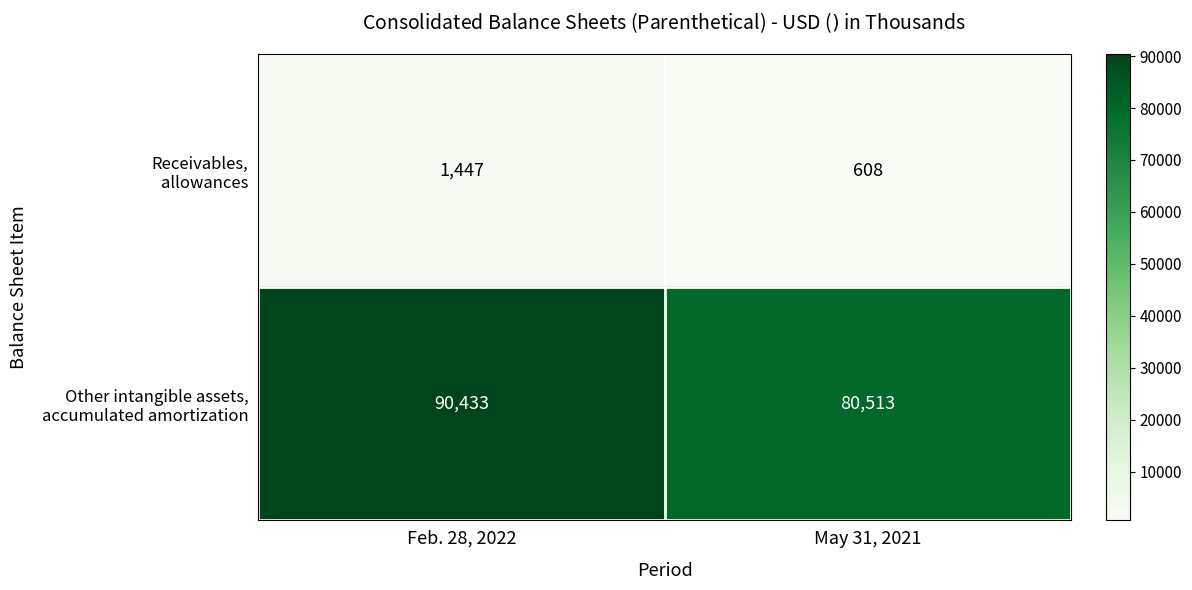

What is the smallest value displayed?

608